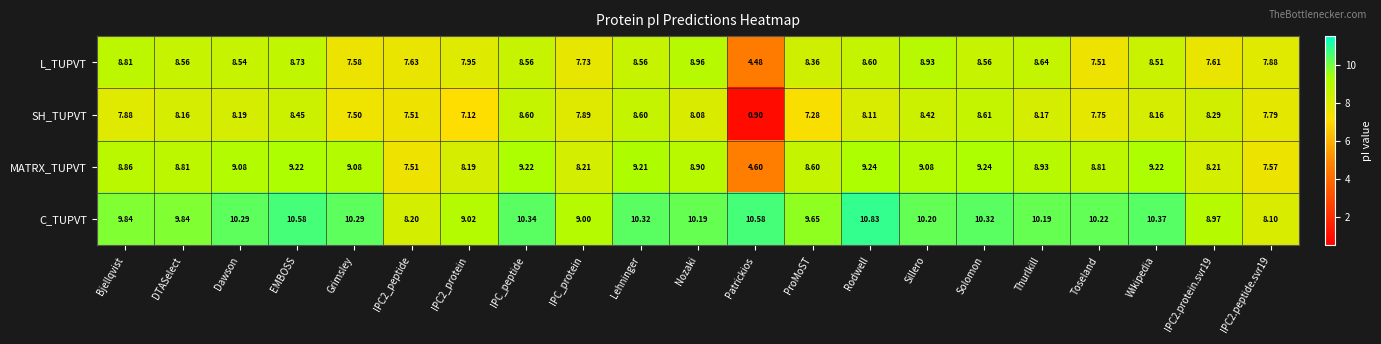

Where does the SH_TUPVT series first go above 8?

DTASelect